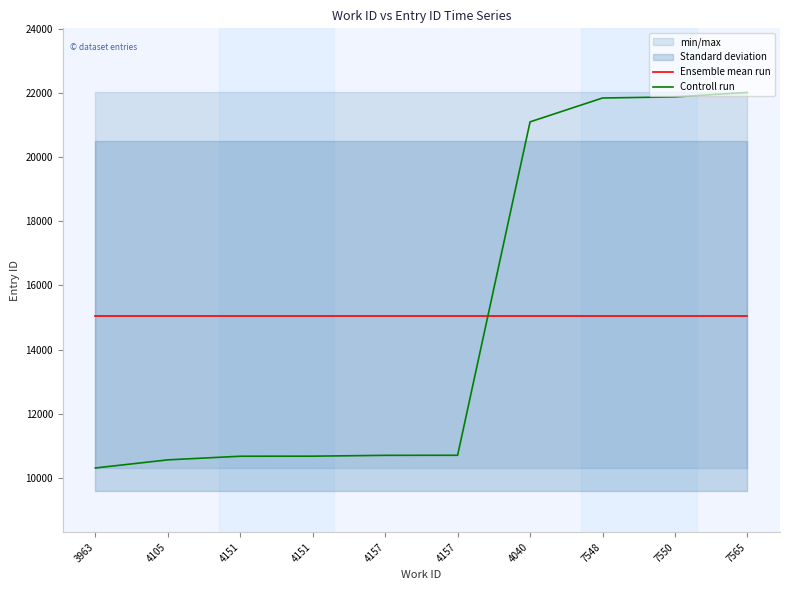

Is the value of Ensemble mean run at 4040 greater than the value of Controll run at 7550?

No